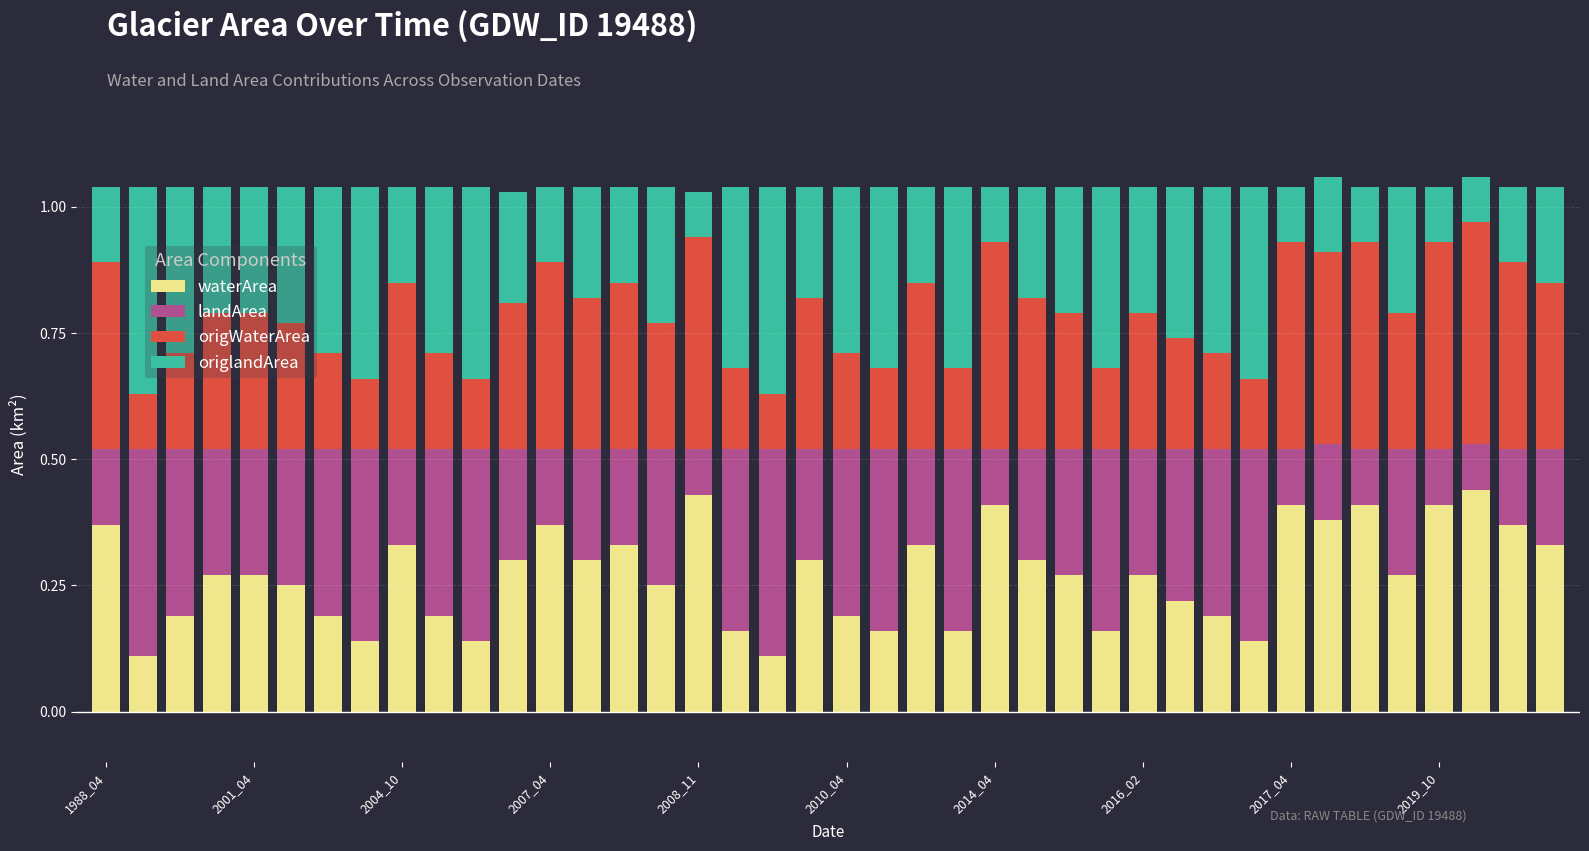

What is the sum of all waterArea values?

10.8